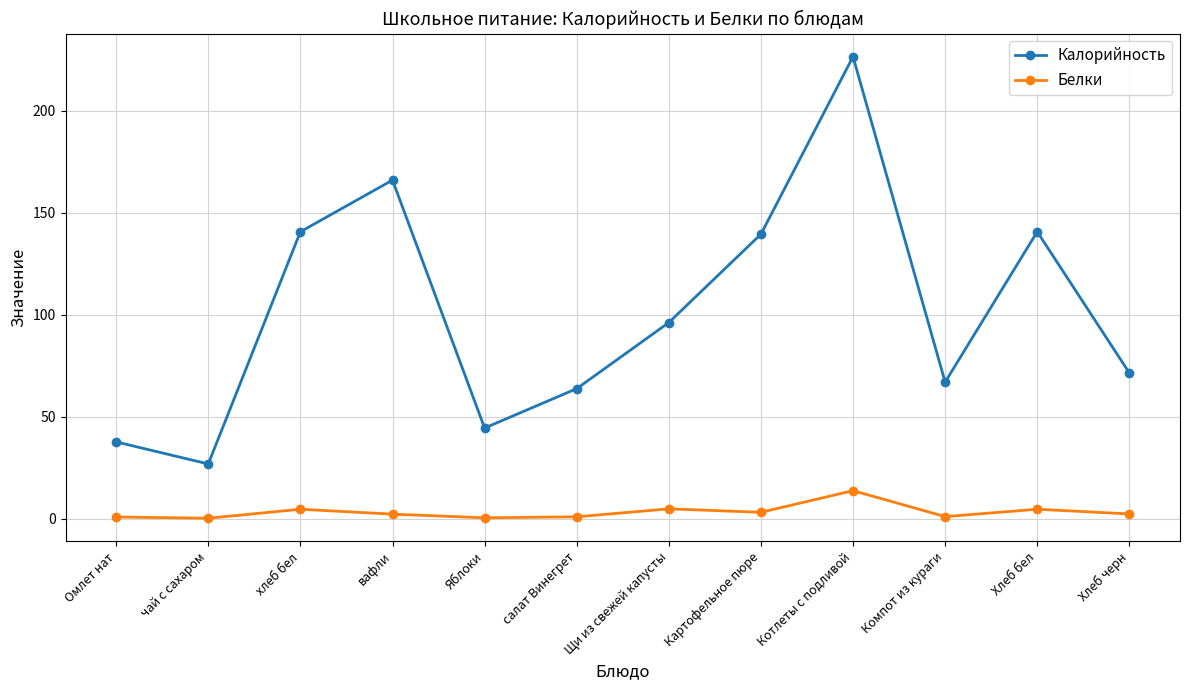

What is the difference between the maximum and second lowest values in the Калорийность series?

188.8